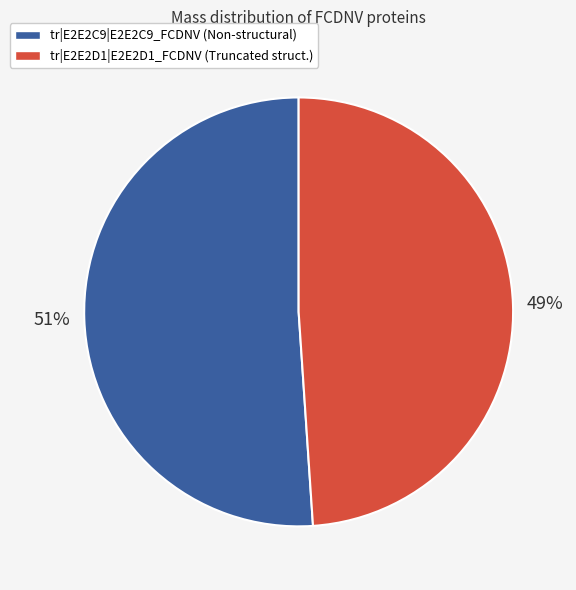

To the nearest percent, what is the average slice percentage?

50%